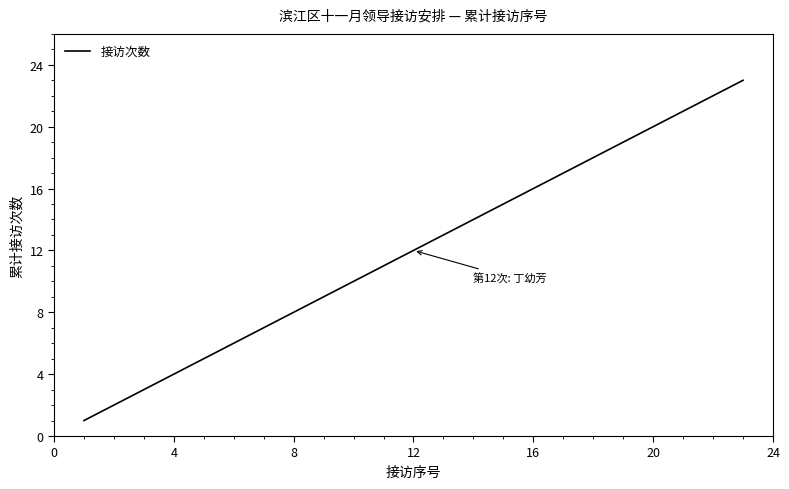

What is the greatest value displayed?

23